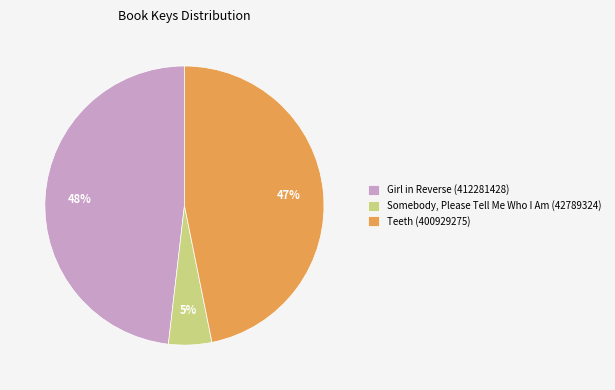

Which slice is the largest?

Girl in Reverse (412281428)